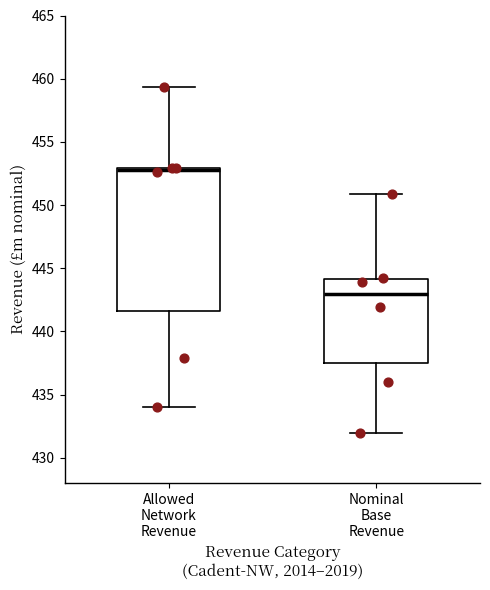

Where does the median line of the box for Nominal Base Revenue sit on the y-axis? The values are not printed on the chart, so give them approximately, as read against the axis.

443.0